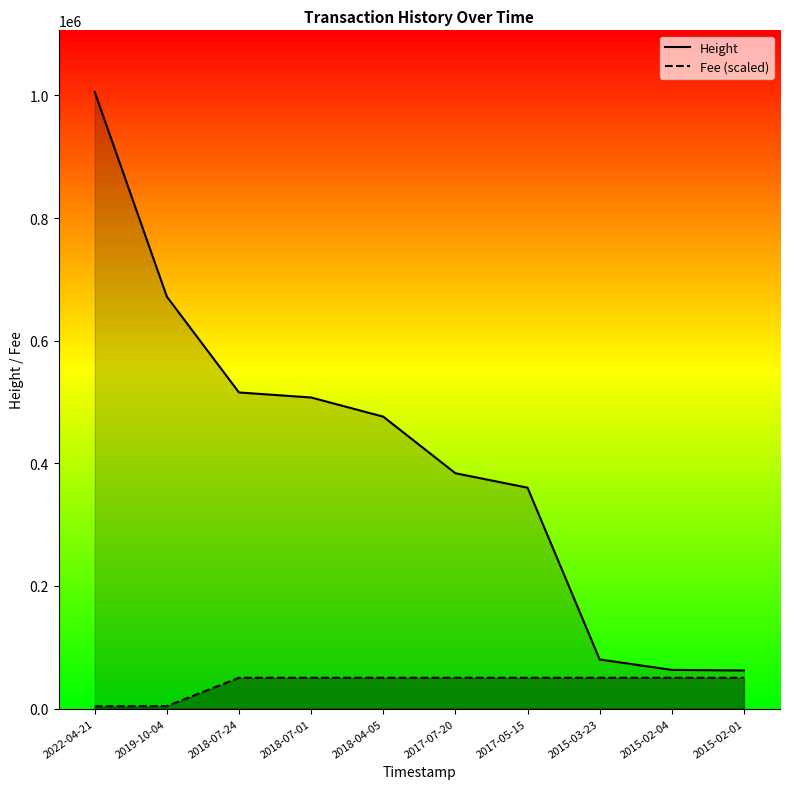

True or false: Fee and Height intersect in this chart.

False